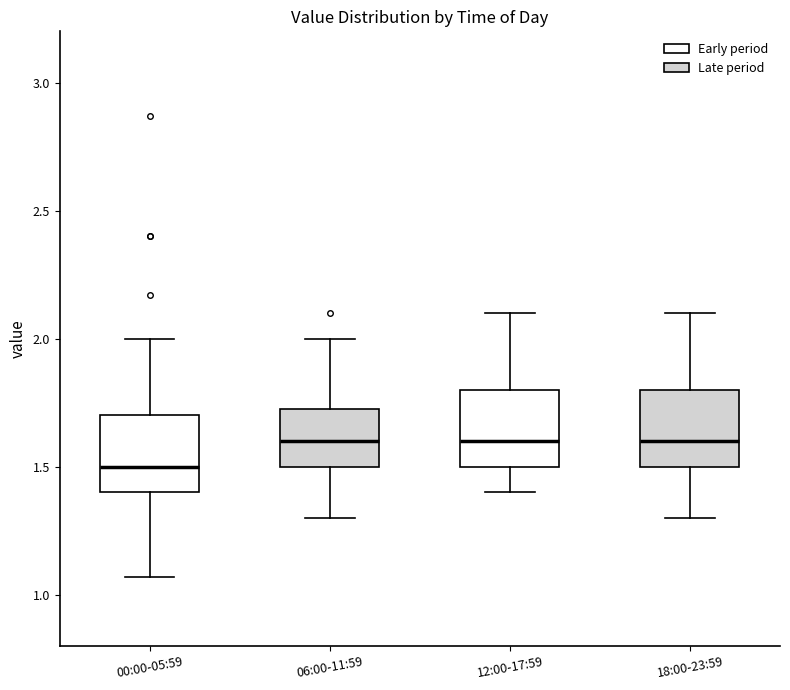

Reading left to right, transcribe this box plot: for each box, give where its median line is, the range the box spans, and where its two whiskers end, as read against the y-axis. The values are not printed on the chart, so give them approximately, as read against the axis.

00:00-05:59: median 1.50, box 1.40 to 1.70, whiskers 1.05 to 2.00
06:00-11:59: median 1.60, box 1.50 to 1.75, whiskers 1.30 to 2.00
12:00-17:59: median 1.60, box 1.50 to 1.80, whiskers 1.40 to 2.10
18:00-23:59: median 1.60, box 1.50 to 1.80, whiskers 1.30 to 2.10